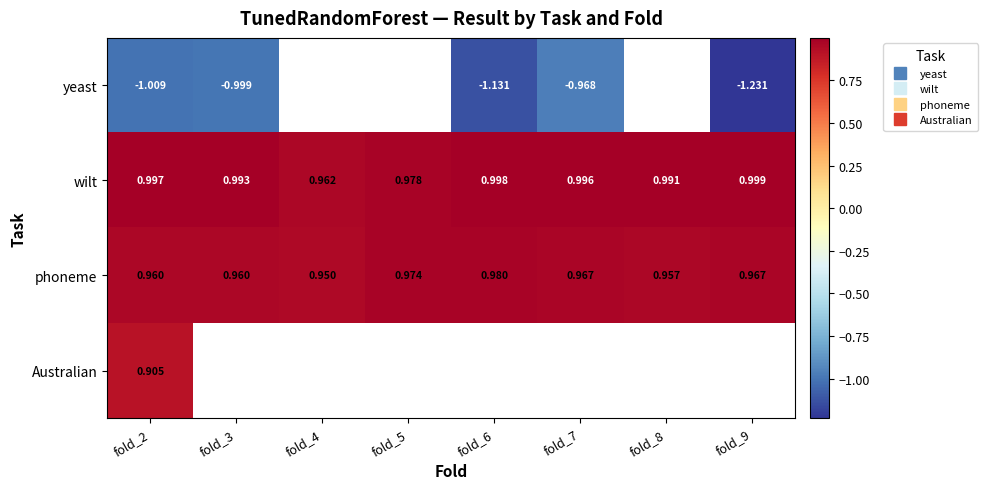

At which label is phoneme closest to 0?

fold_4